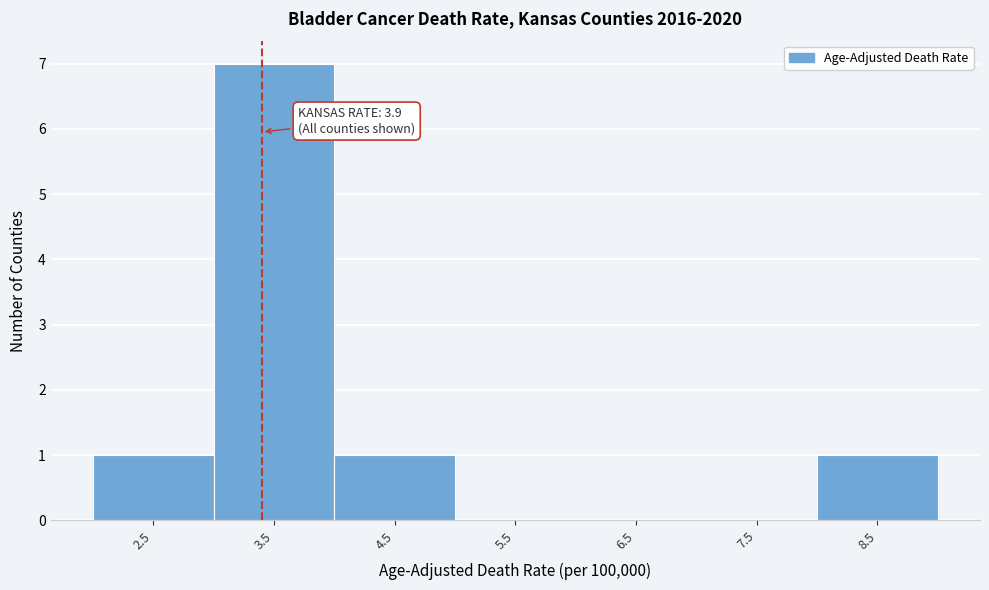

Reading right to left, what are all the values shown in this chart?

8.5=1	7.5=0	6.5=0	5.5=0	4.5=1	3.5=7	2.5=1